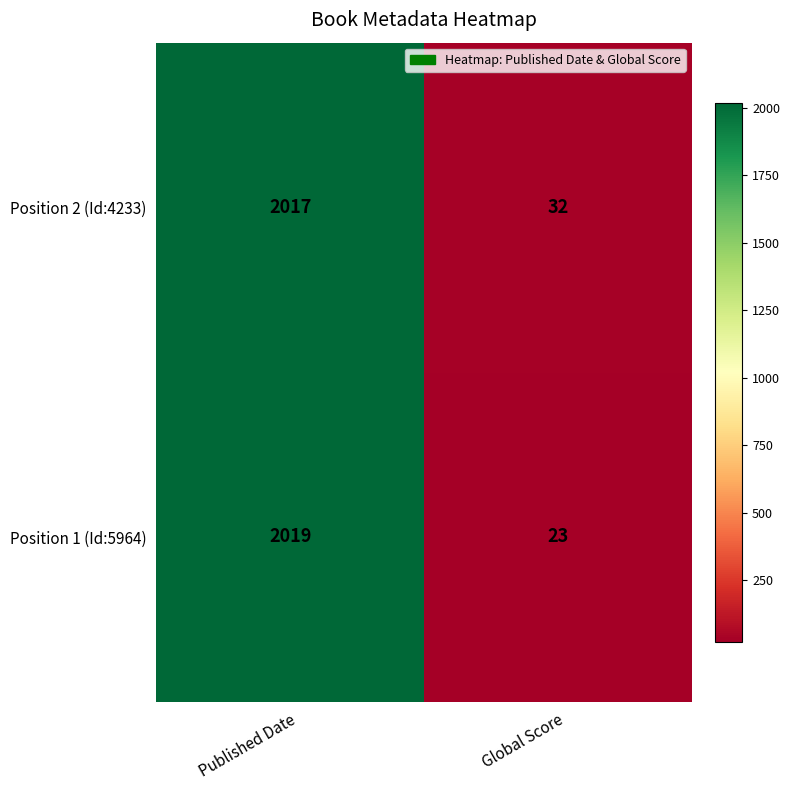

At how many categories does at least one series exceed 38?

1